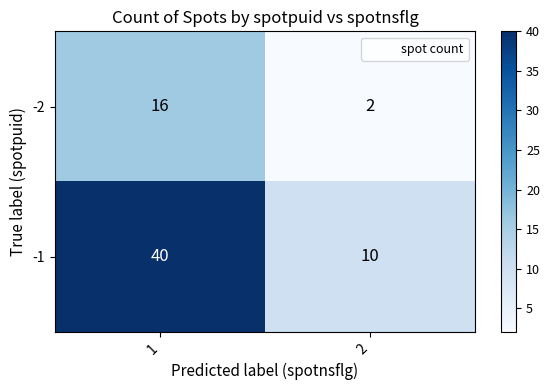

What is the difference between the maximum and minimum values in the -1 series?

30